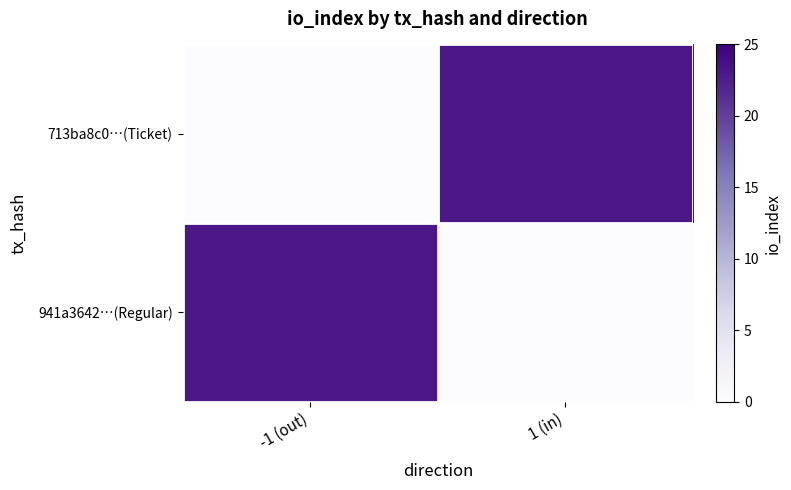

Reading left to right, extract all data points from this chart.

713ba8c0…(Ticket): -1 (out)=0	1 (in)=23
941a3642…(Regular): -1 (out)=23	1 (in)=0